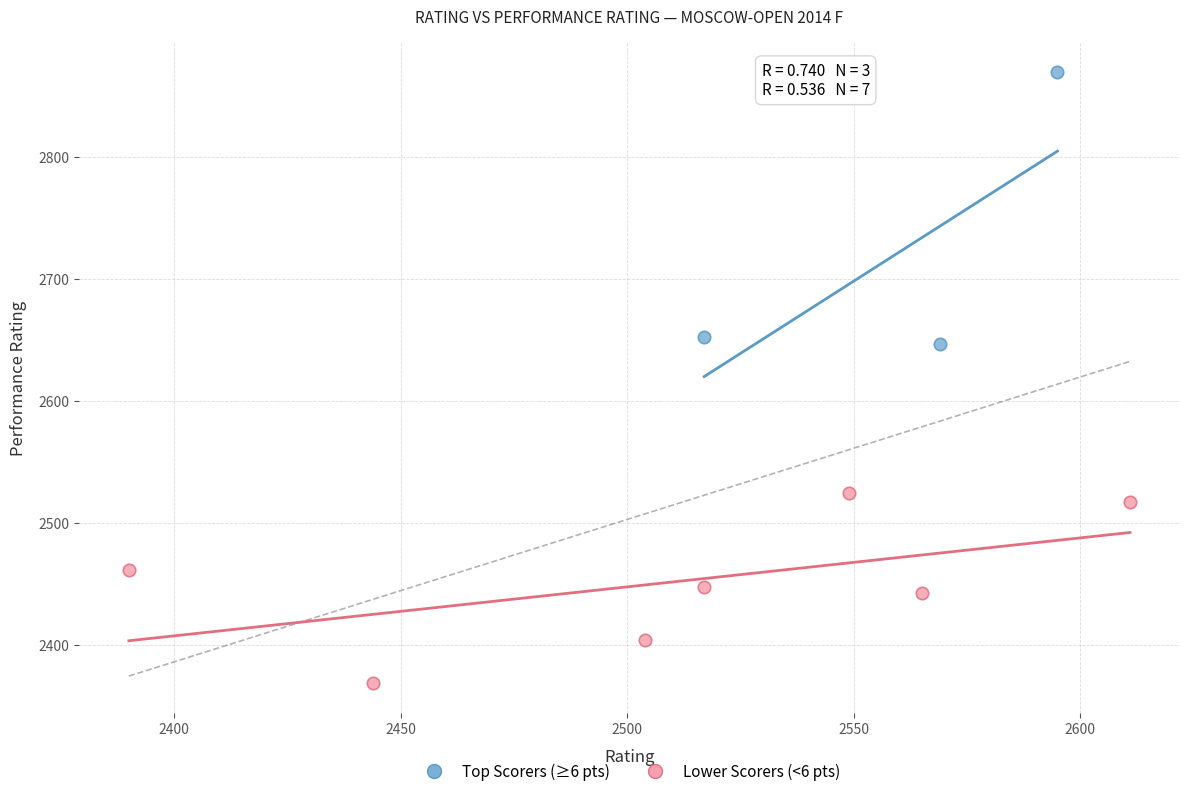

Which series reaches the minimum Y coordinate?

Lower Scorers (<6 pts)